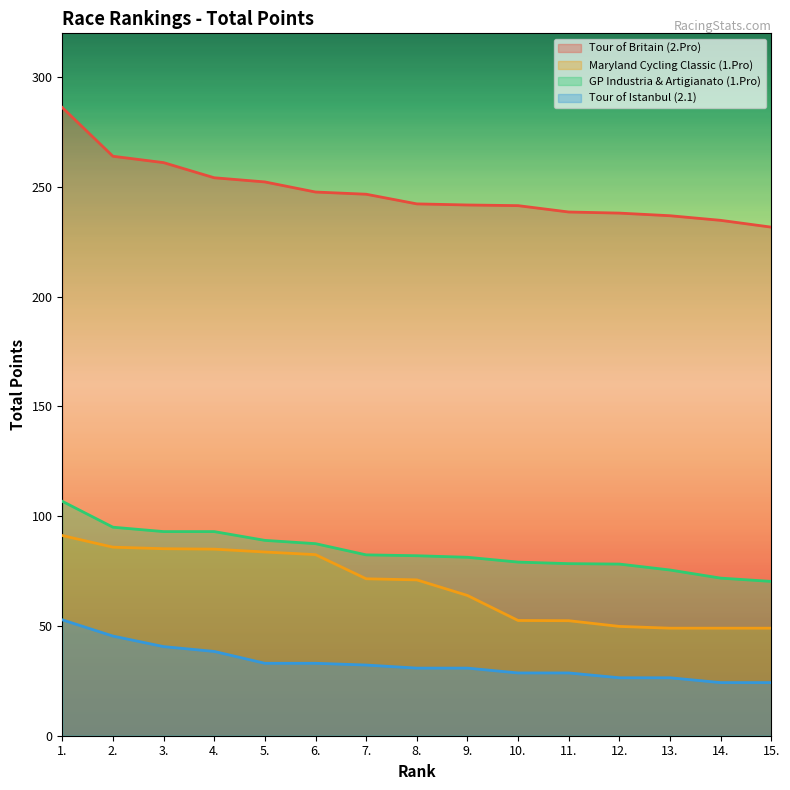

At how many categories does at least one series exceed 212?

15